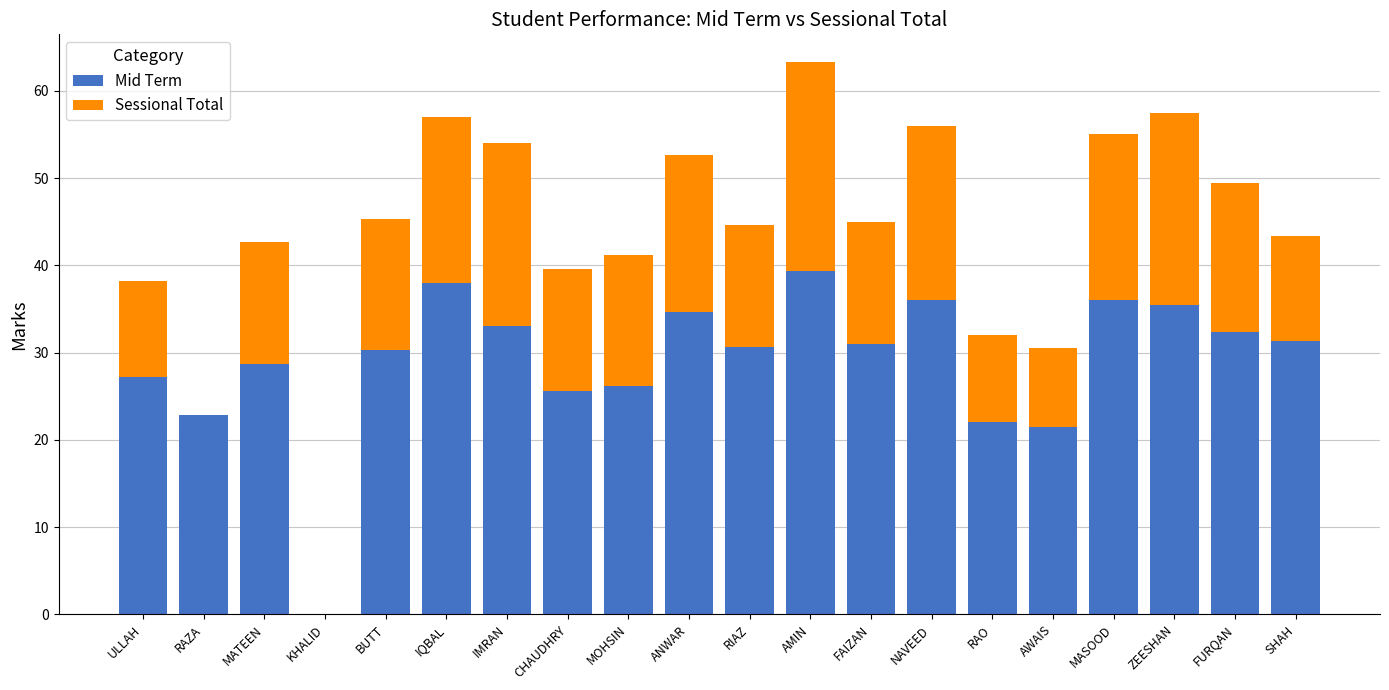

The value of Mid Term at RIAZ is 30.6. True or false?

True